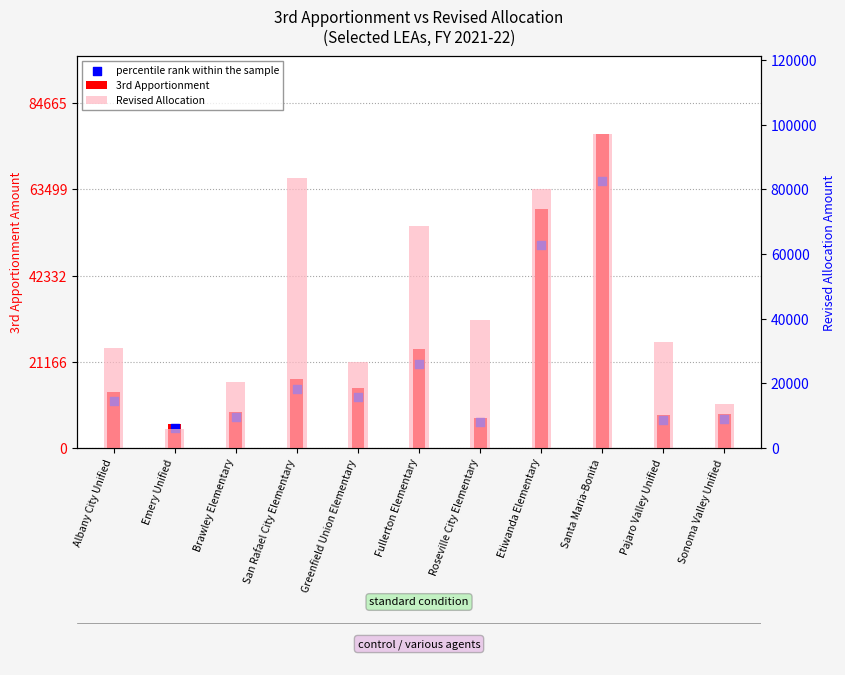

Which series has the largest total across all categories?

Revised Allocation